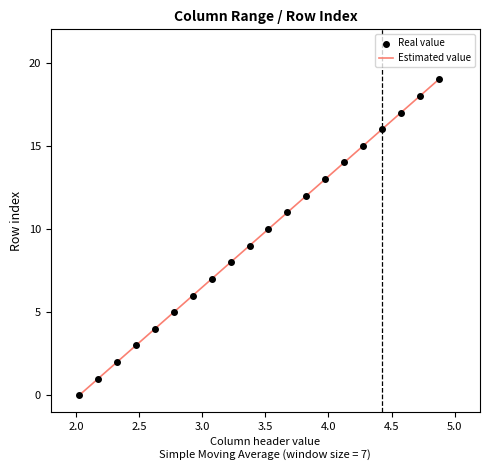

What is the difference between the maximum and minimum values?

19